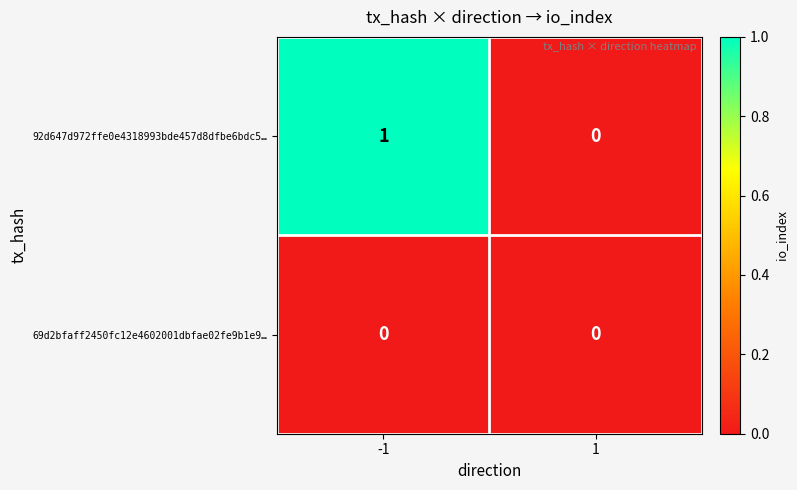

Between -1 and 1, which series saw the biggest shift?

92d647d972ffe0e4318993bde457d8dfbe6bdc5…